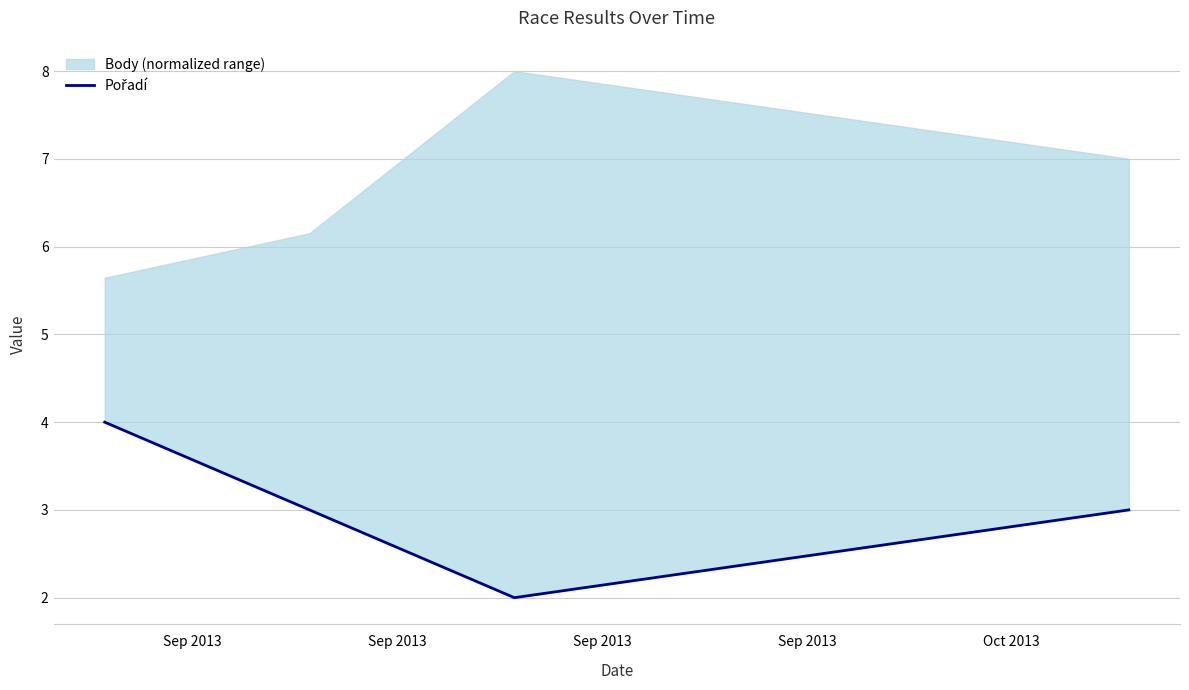

List the labels in order of value, smallest first.

Sep 2013, Sep 2013, Sep 2013, Sep 2013